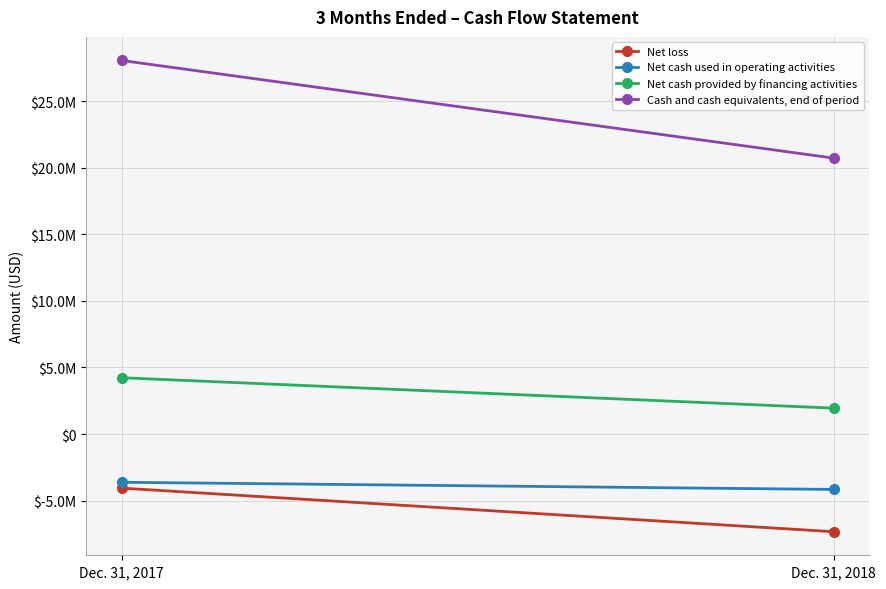

Rank the series at Dec. 31, 2017 from lowest to highest value.

Net loss, Net cash used in operating activities, Net cash provided by financing activities, Cash and cash equivalents, end of period